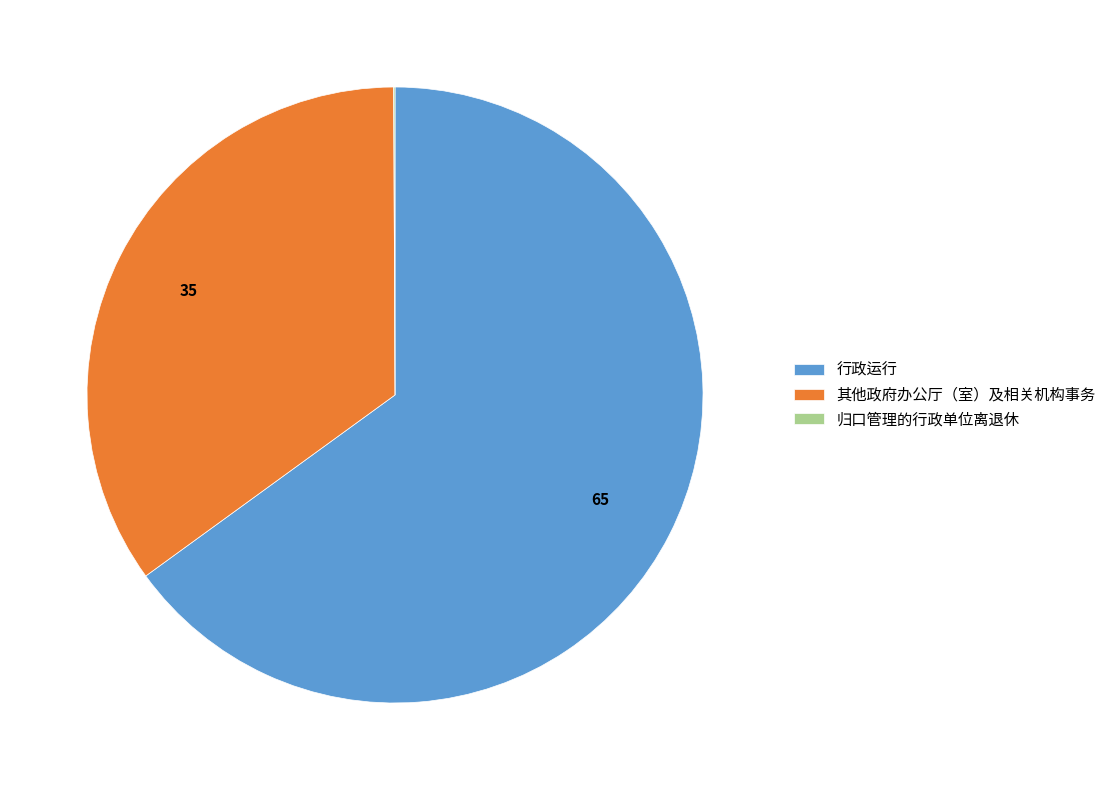

The 行政运行 slice represents 65% of the pie. True or false?

True